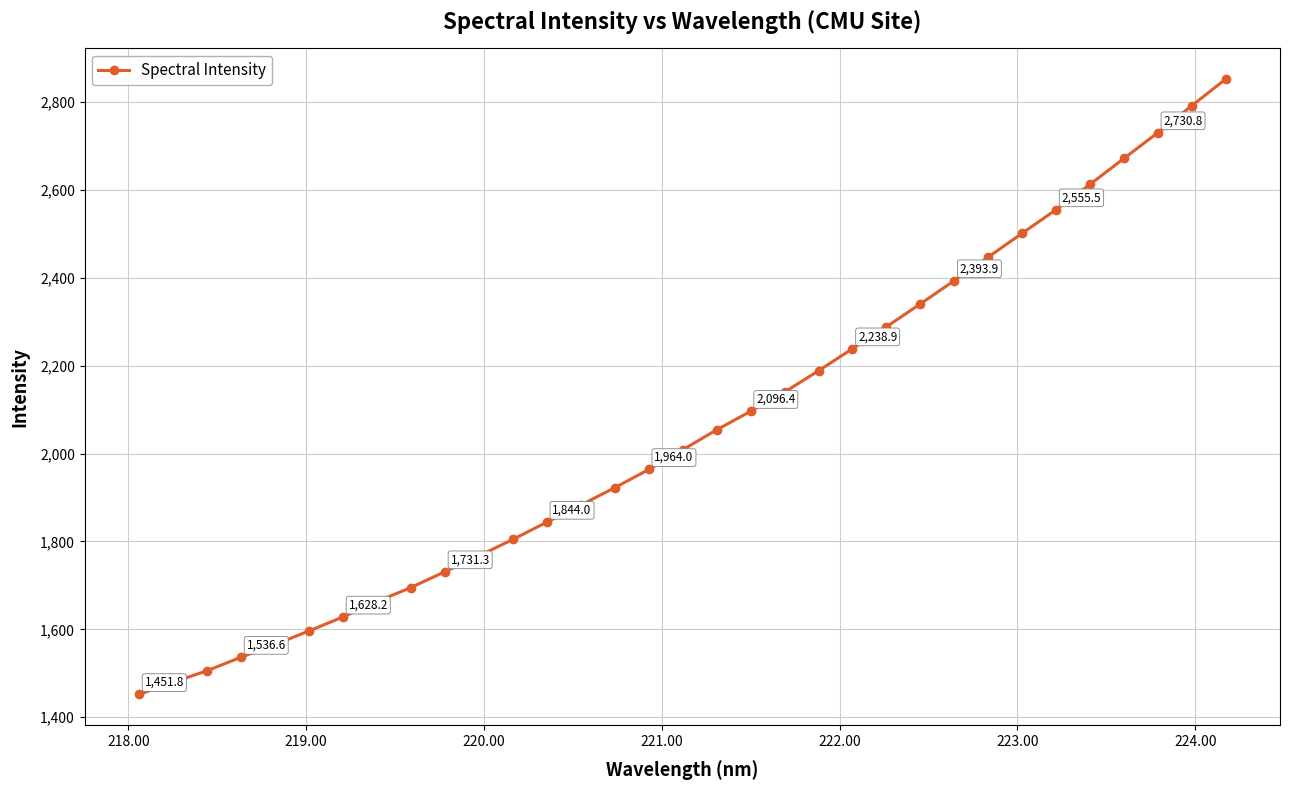

What is the smallest value displayed?

1451.8